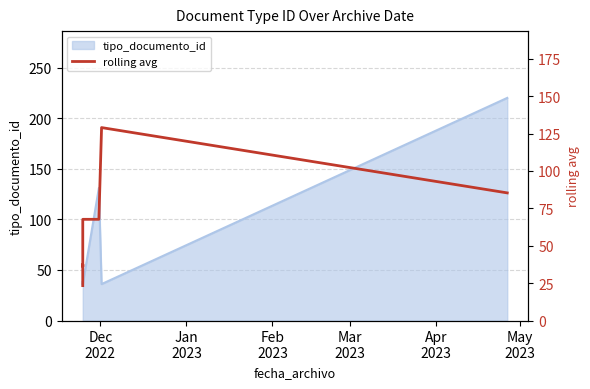

Reading left to right, transcribe all the data shown in this chart.

23.3	36.0	37.3	37.7	37.0	36.0	67.7	67.7	129.0	85.3